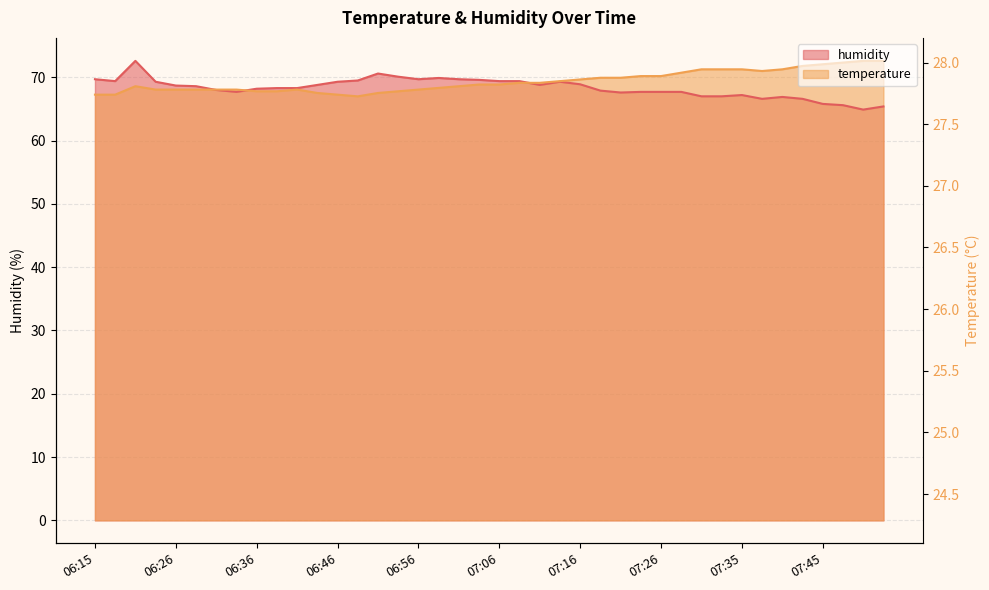

What is the value of the humidity point at the 18th from the left?

69.9